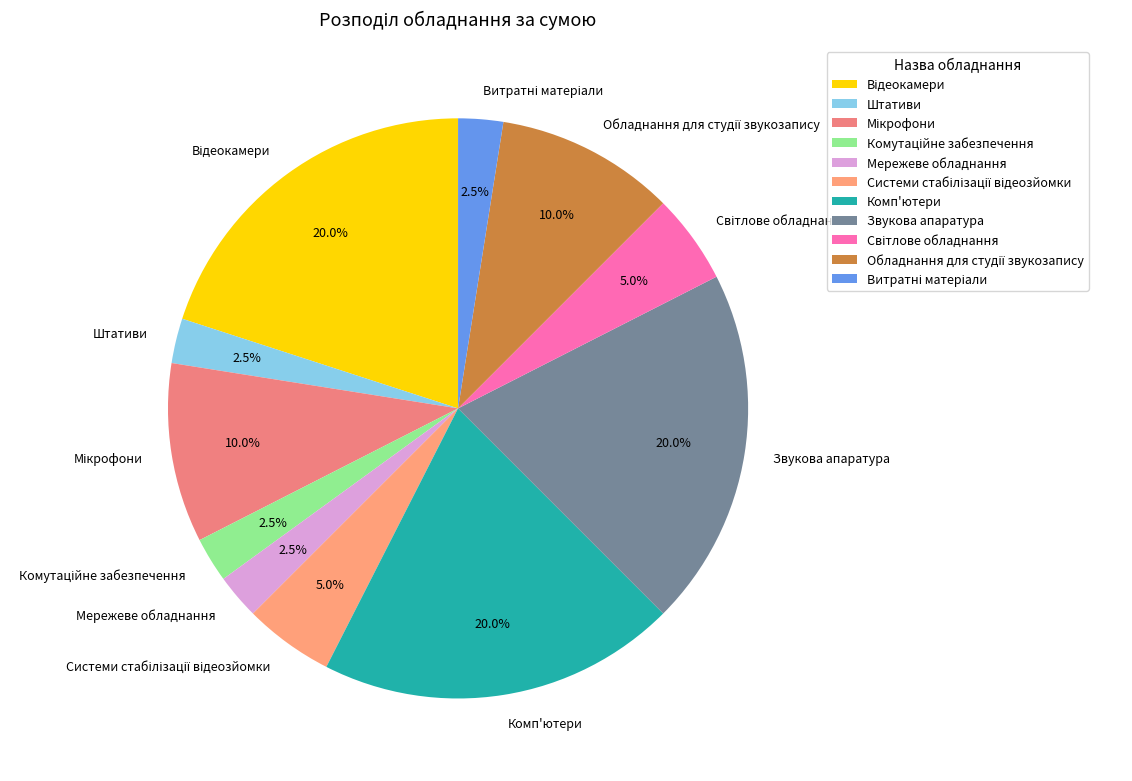

Is there any slice that represents more than half of the pie?

No